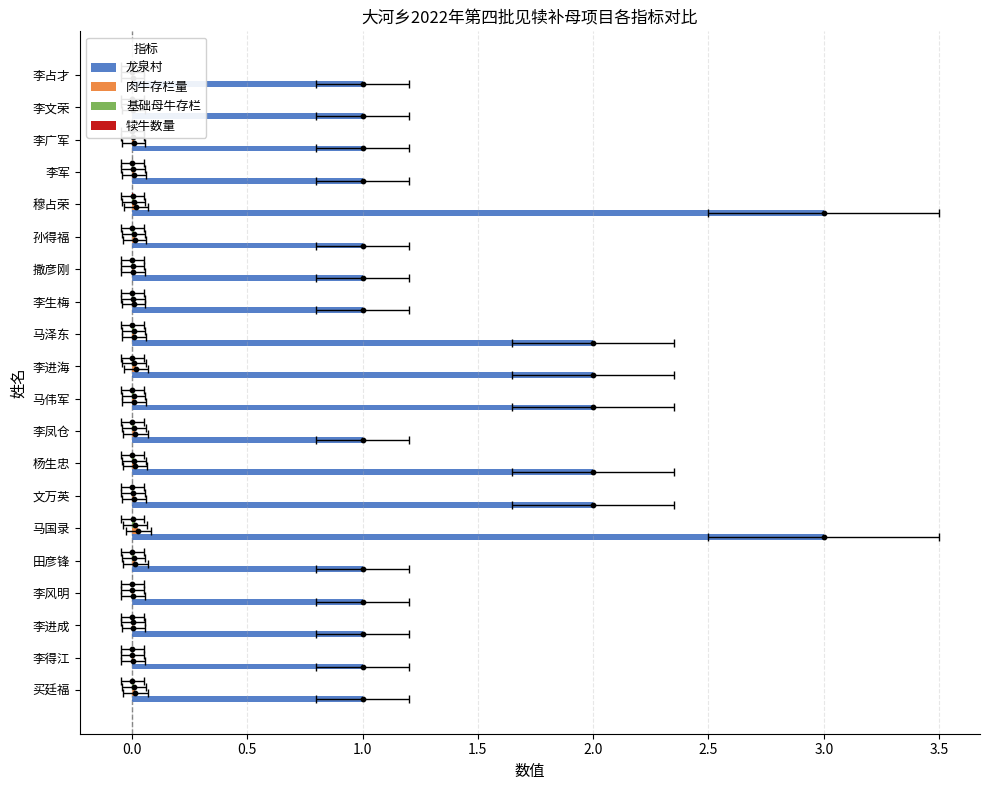

Which series reaches the maximum Y coordinate?

龙泉村